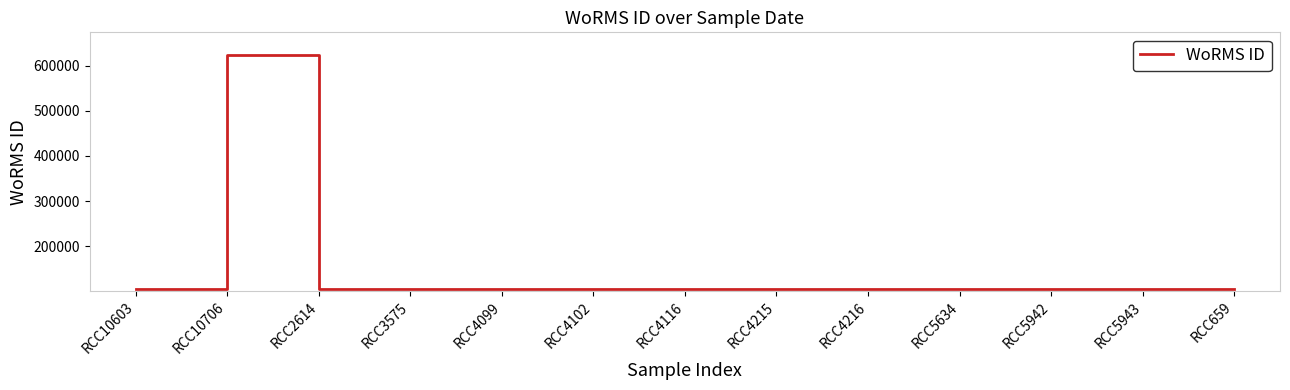

What is the change in value from RCC10706 to RCC4215?

-517162